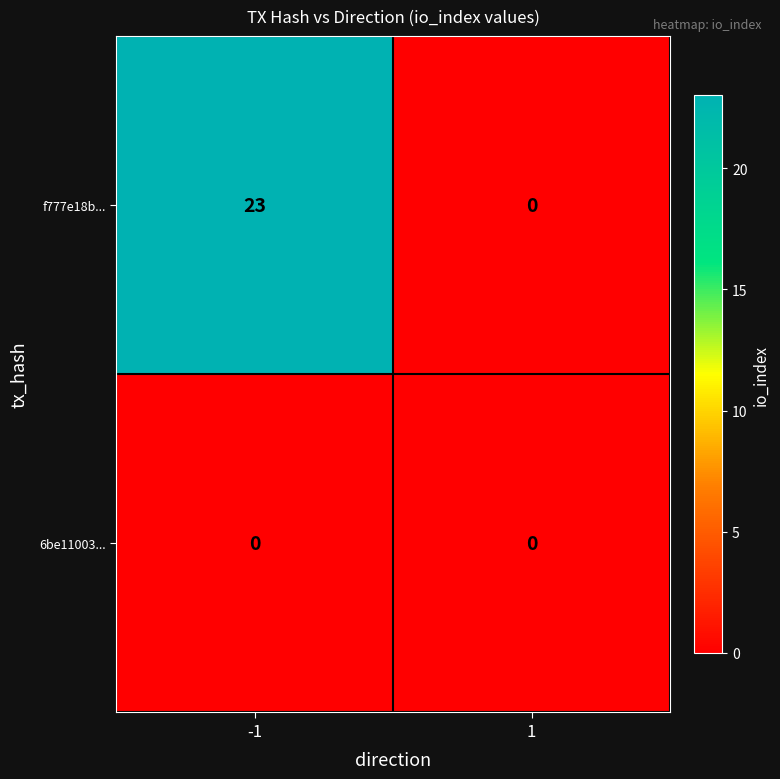

Reading right to left, list all the values displayed in this chart.

f777e18b...: 0	23
6be11003...: 0	0